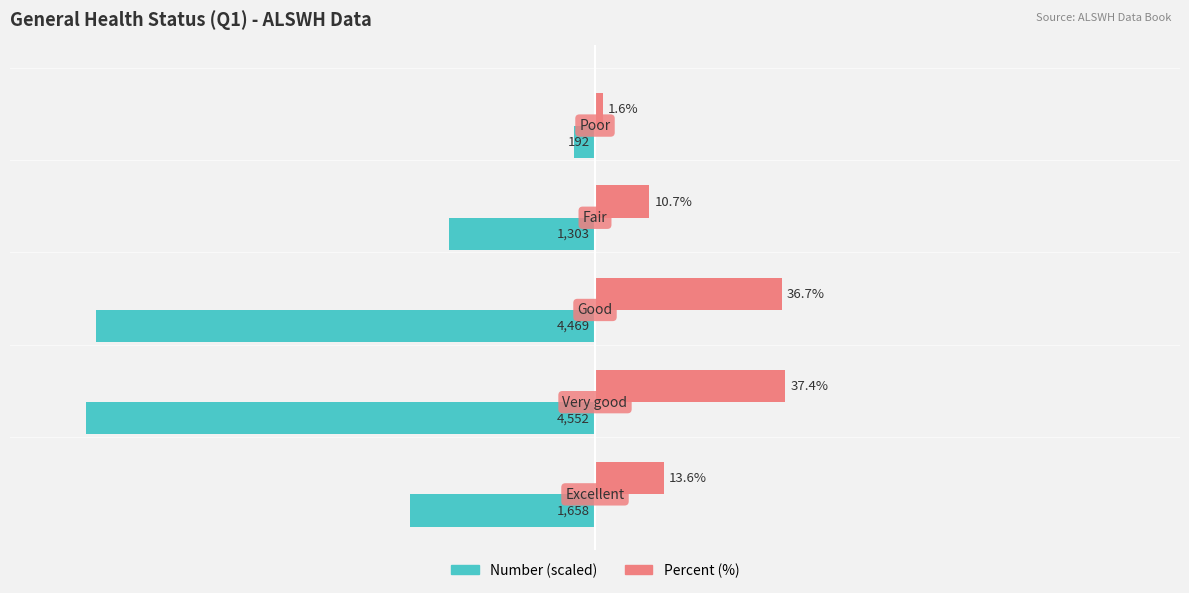

Which series has the largest range (max minus min)?

Number (scaled)